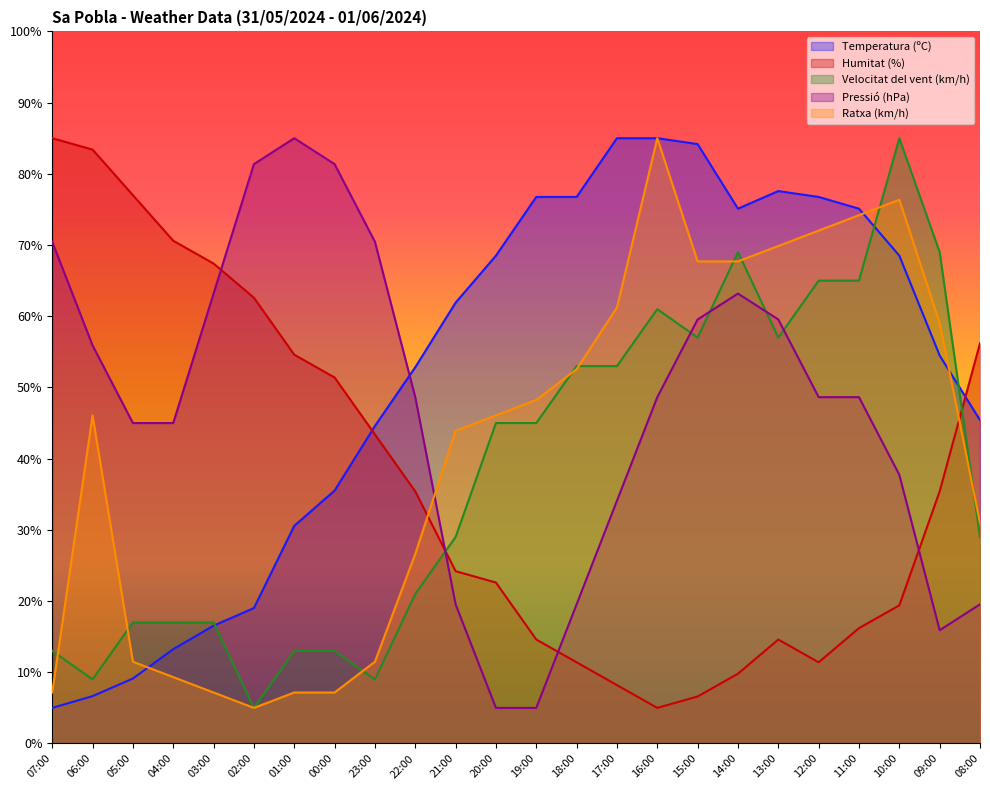

Reading left to right, transcribe all the data shown in this chart.

Temperatura (ºC): 5.0	6.6	9.1	13.2	16.5	19.0	30.6	35.5	44.6	52.8	61.9	68.5	76.8	76.8	85.0	85.0	84.2	75.1	77.6	76.8	75.1	68.5	54.5	45.4
Humitat (%): 85.0	83.4	77.0	70.6	67.4	62.6	54.6	51.4	43.4	35.4	24.2	22.6	14.6	11.4	8.2	5.0	6.6	9.8	14.6	11.4	16.2	19.4	35.4	56.2
Velocitat del vent (km/h): 13.0	9.0	17.0	17.0	17.0	5.0	13.0	13.0	9.0	21.0	29.0	45.0	45.0	53.0	53.0	61.0	57.0	69.0	57.0	65.0	65.0	85.0	69.0	29.0
Pressió (hPa): 70.5	55.9	45.0	45.0	63.2	81.4	85.0	81.4	70.5	48.6	19.5	5.0	5.0	19.5	34.1	48.6	59.5	63.2	59.5	48.6	48.6	37.7	15.9	19.5
Ratxa (km/h): 7.2	46.1	11.5	9.3	7.2	5.0	7.2	7.2	11.5	26.6	43.9	46.1	48.2	52.6	61.2	85.0	67.7	67.7	69.9	72.0	74.2	76.4	59.1	30.9